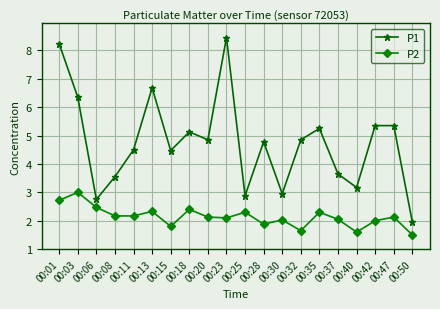

In P1, how many points are lower than both neighbors (excluding endpoints)?

6